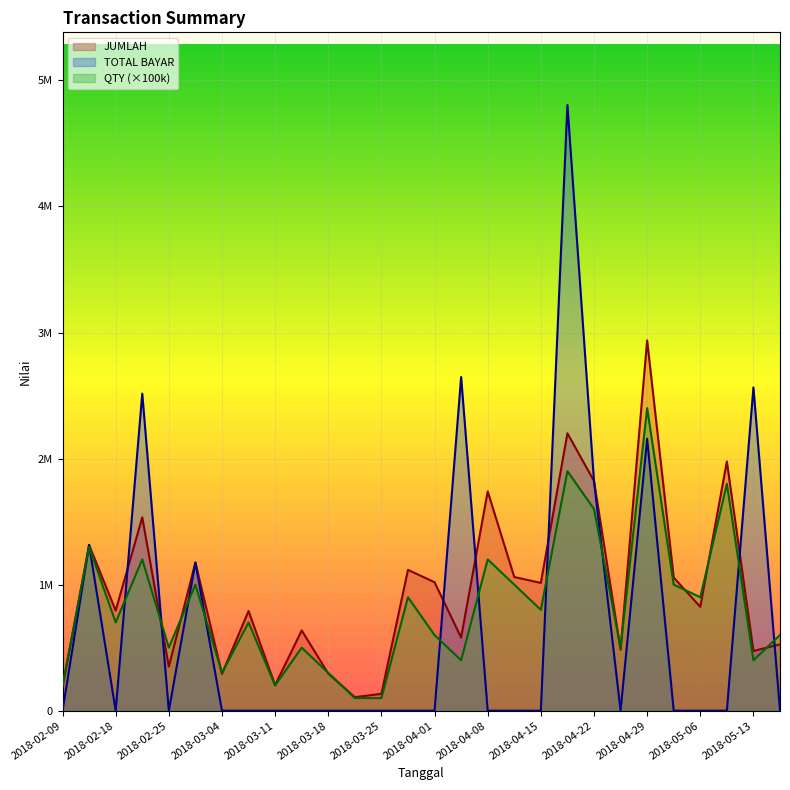

What is the difference between the second highest and minimum values in the JUMLAH series?

2093262